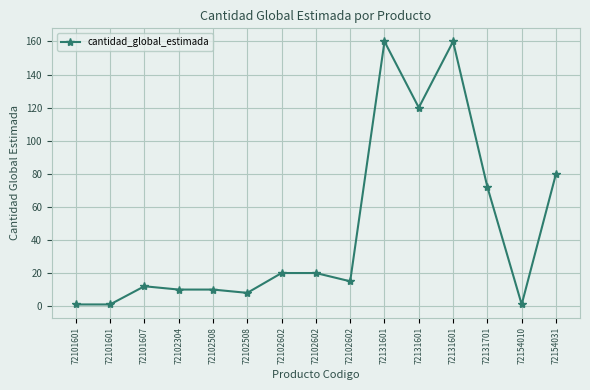

Count the number of data series in this chart.

1